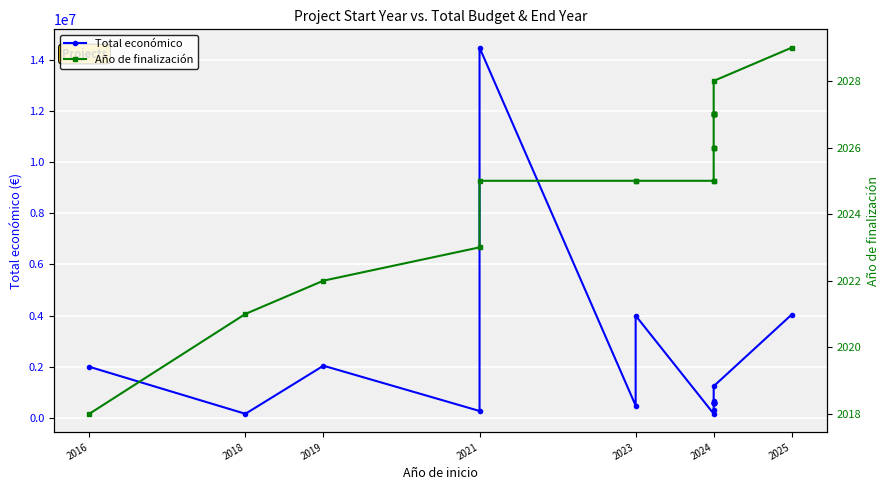

Which series changed the most between 2024 and 2025?

Total económico